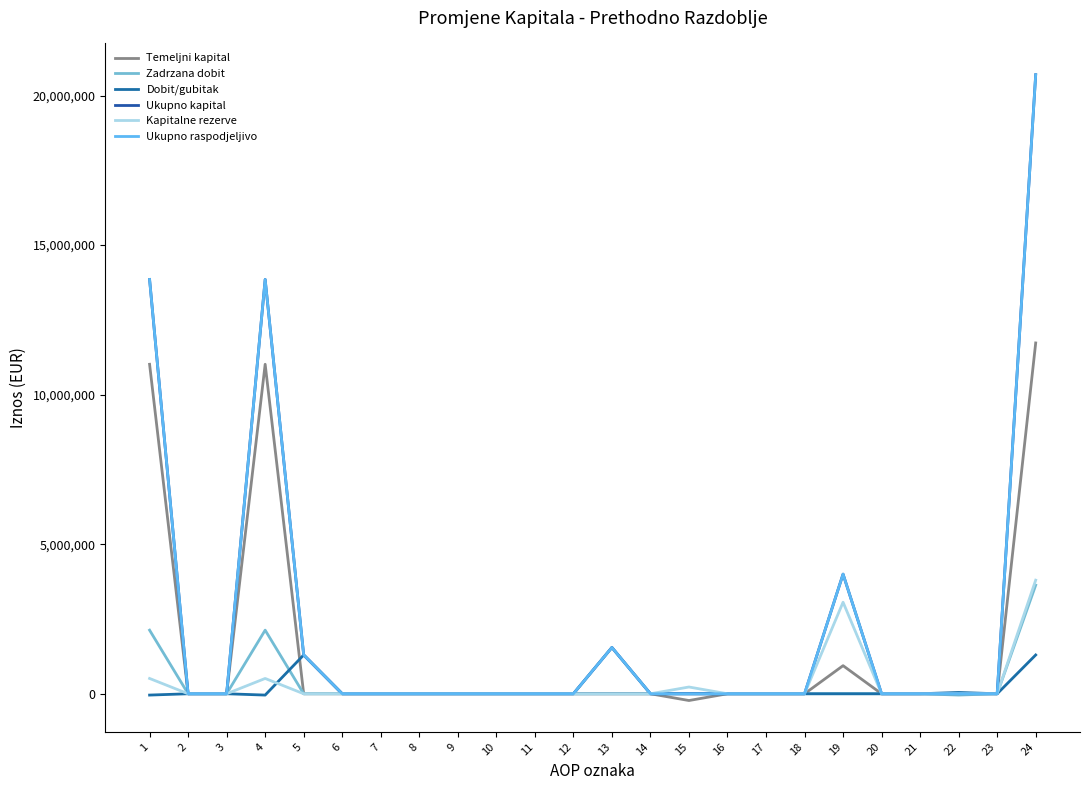

At how many categories does at least one series exceed 14337439?

1